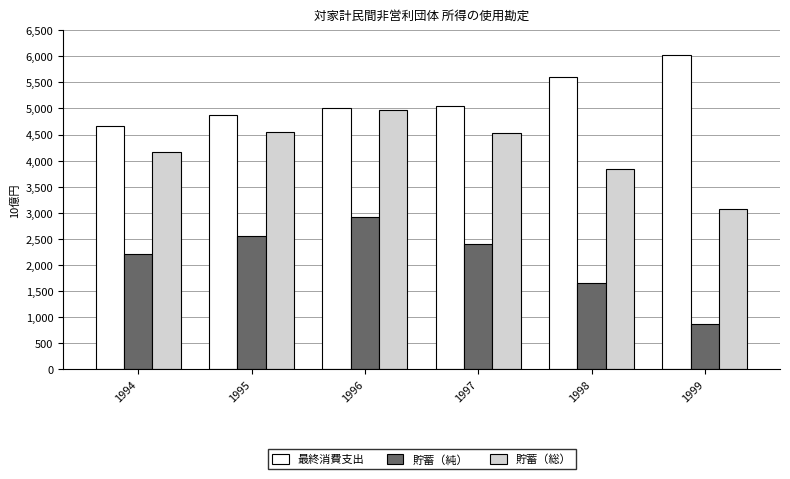

How many bars are there in each group?

3